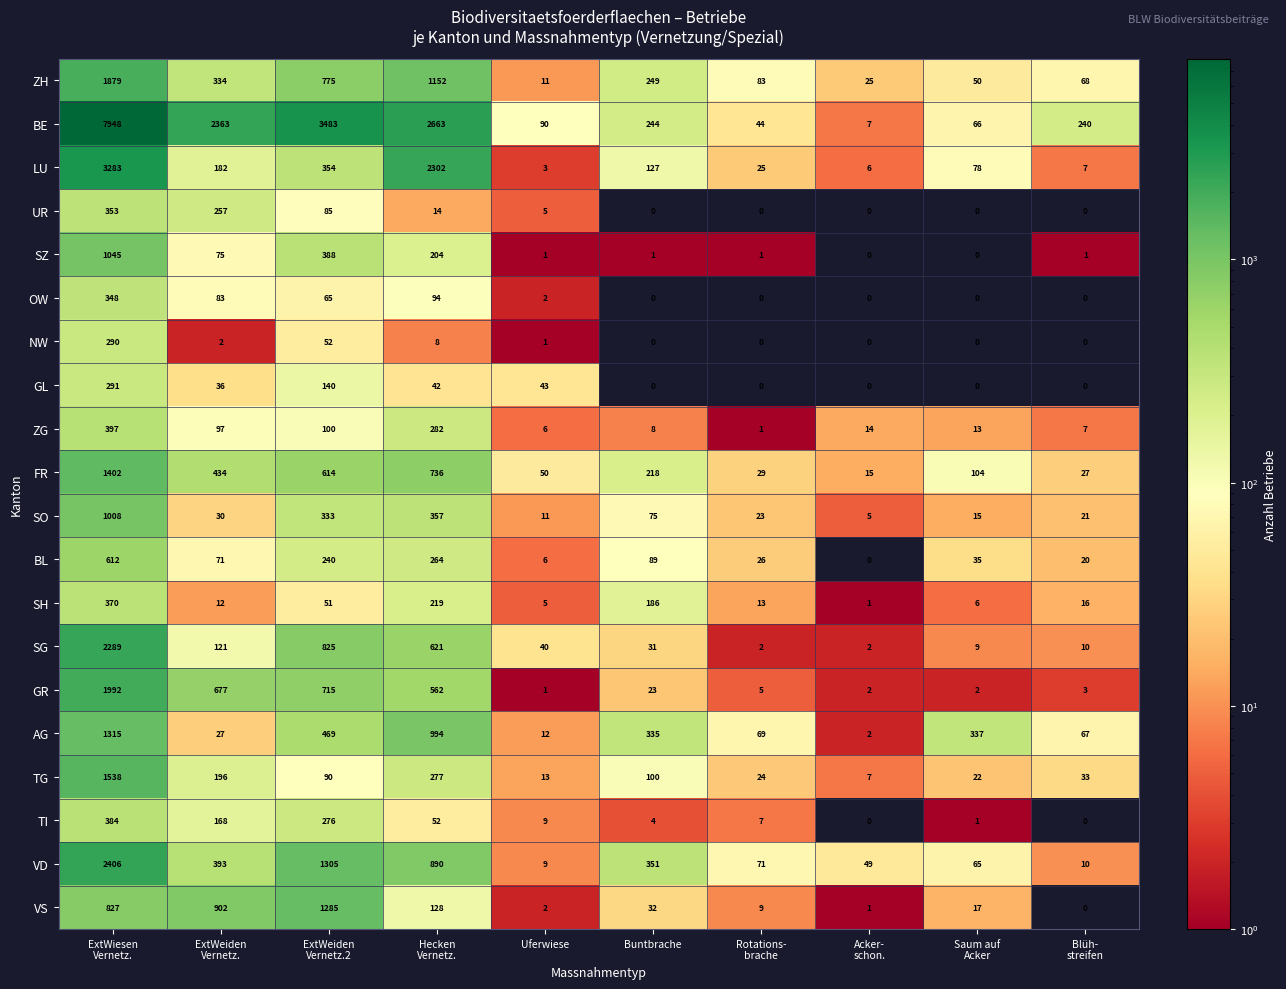

What is the average value of the TI series?

90